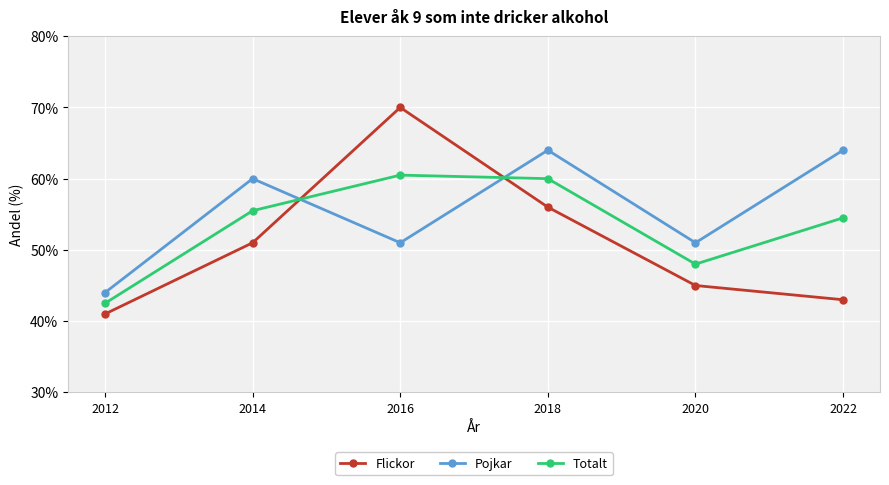

True or false: Flickor and Pojkar cross at least once.

True